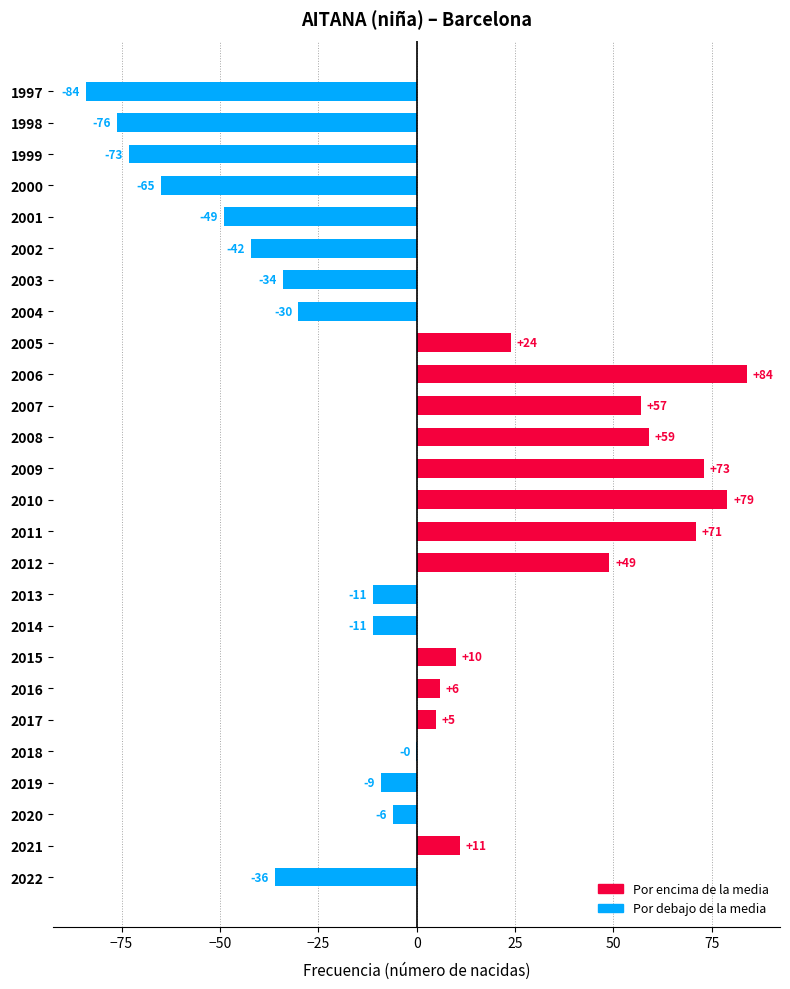

Between 2013 and 2015, which is larger?

2015